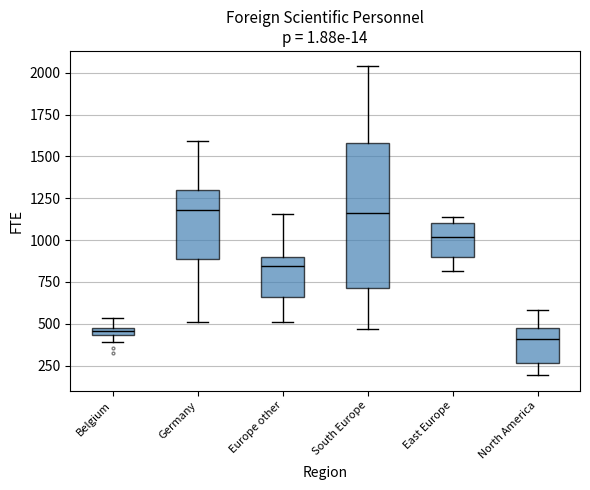

Which box is the tallest, from its lower edge to its upper edge?

South Europe